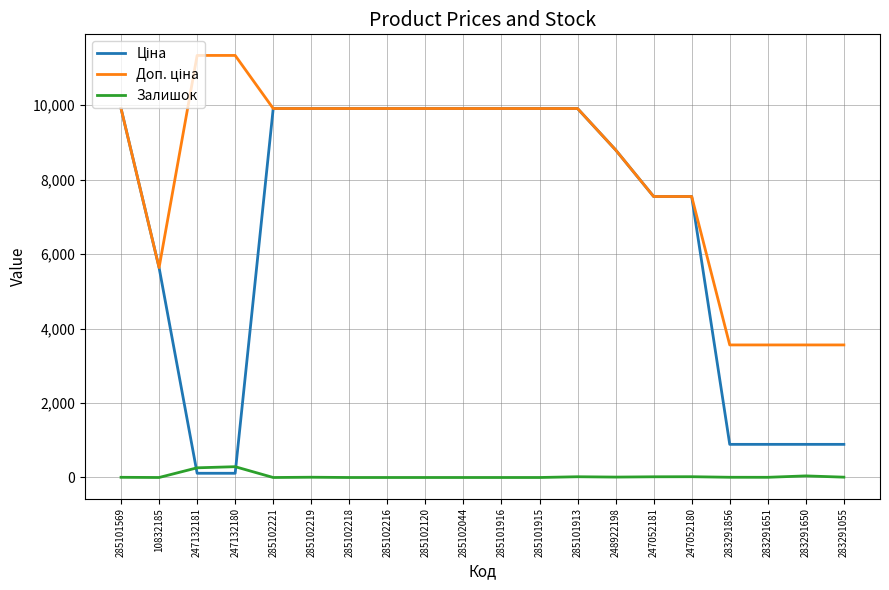

Is it true that Залишок equals 6.0 at 283291856?

True